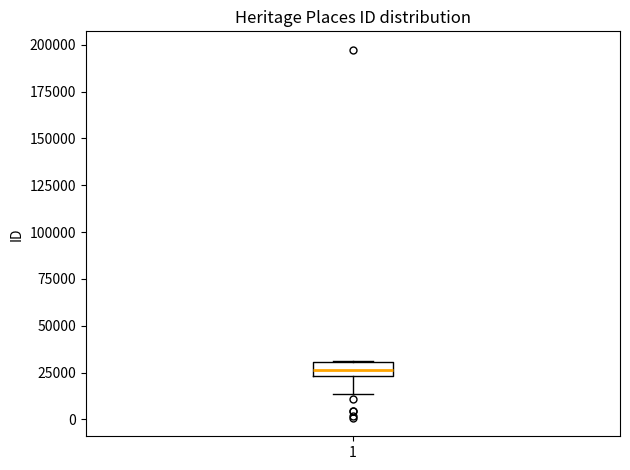

Where is the lower edge of the box at x = 1 on the y-axis? The values are not printed on the chart, so give them approximately, as read against the axis.

25000